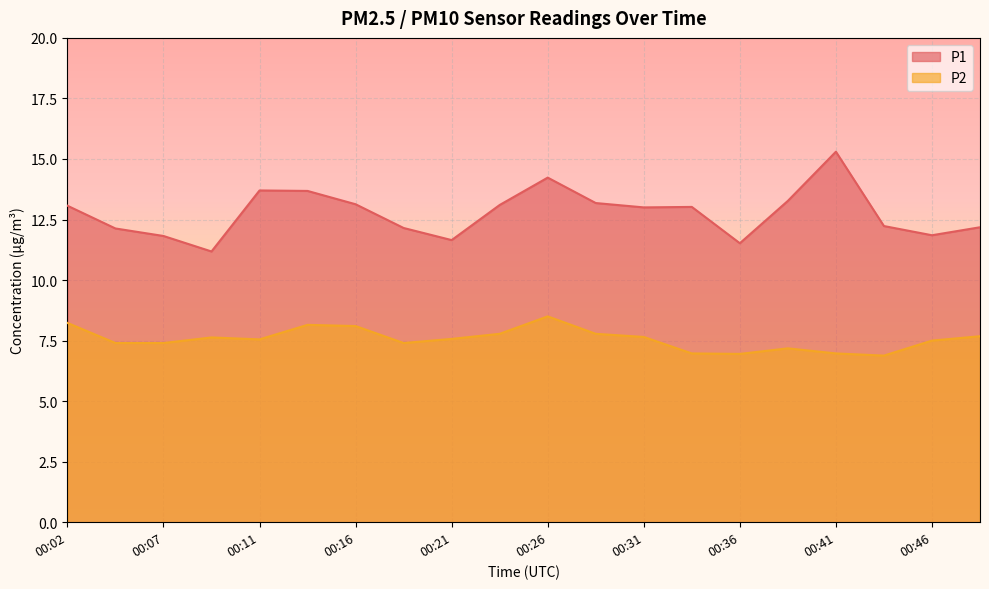

At which label is P2 closest to 7?

00:33